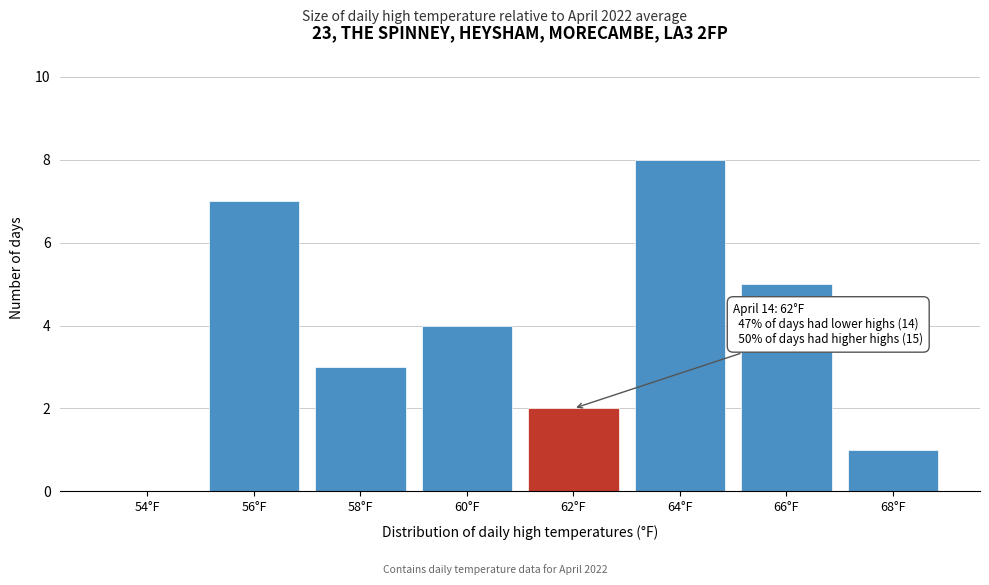

Reading right to left, list all the values displayed in this chart.

68°F=1	66°F=5	64°F=8	62°F=2	60°F=4	58°F=3	56°F=7	54°F=0